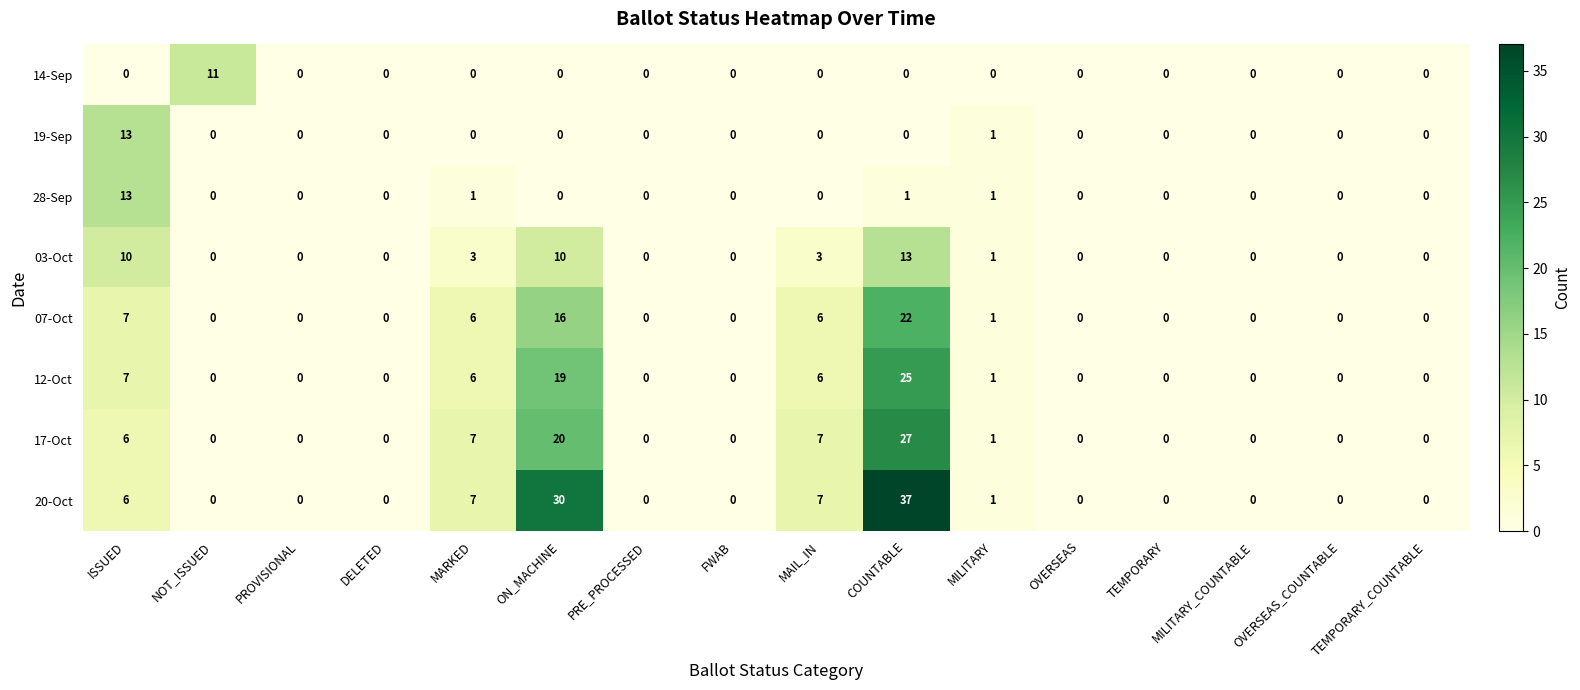

What is the sum of the 20-Oct values at ISSUED and OVERSEAS?

6